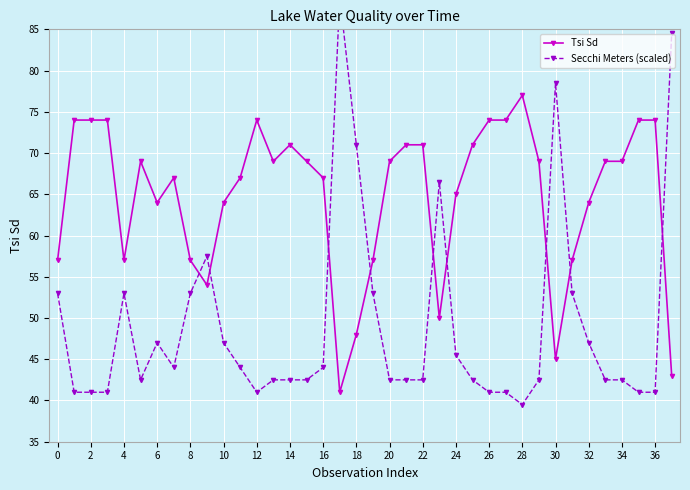

Where is Secchi Meters (scaled) nearest to the value 64?

23